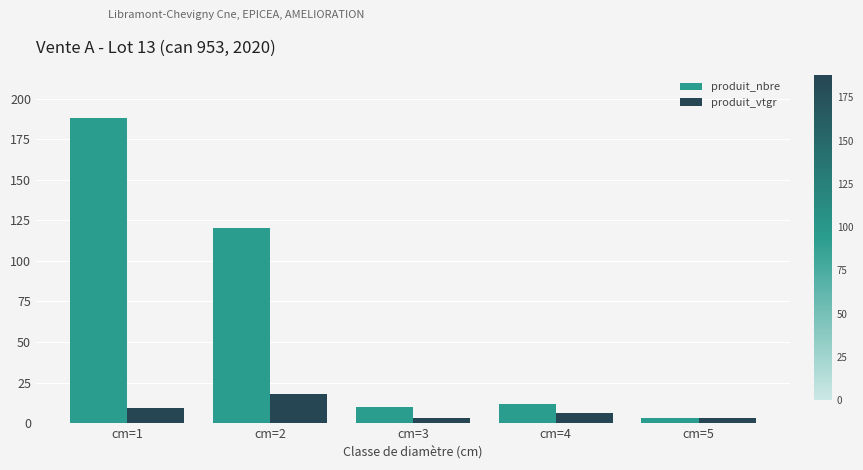

Count the number of categories in the chart.

5